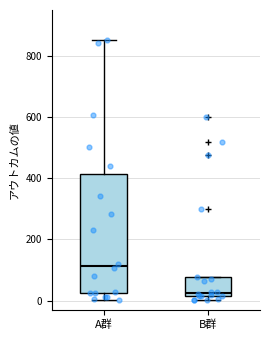

Reading left to right, transcribe this box plot: for each box, give where its median line is, the range the box spans, and where its two whiskers end, as read against the y-axis. The values are not printed on the chart, so give them approximately, as read against the axis.

A群: median 120, box 20 to 420, whiskers 0 to 860
B群: median 20 (just above the box's lower edge), box 20 to 80, whiskers 0 to 80